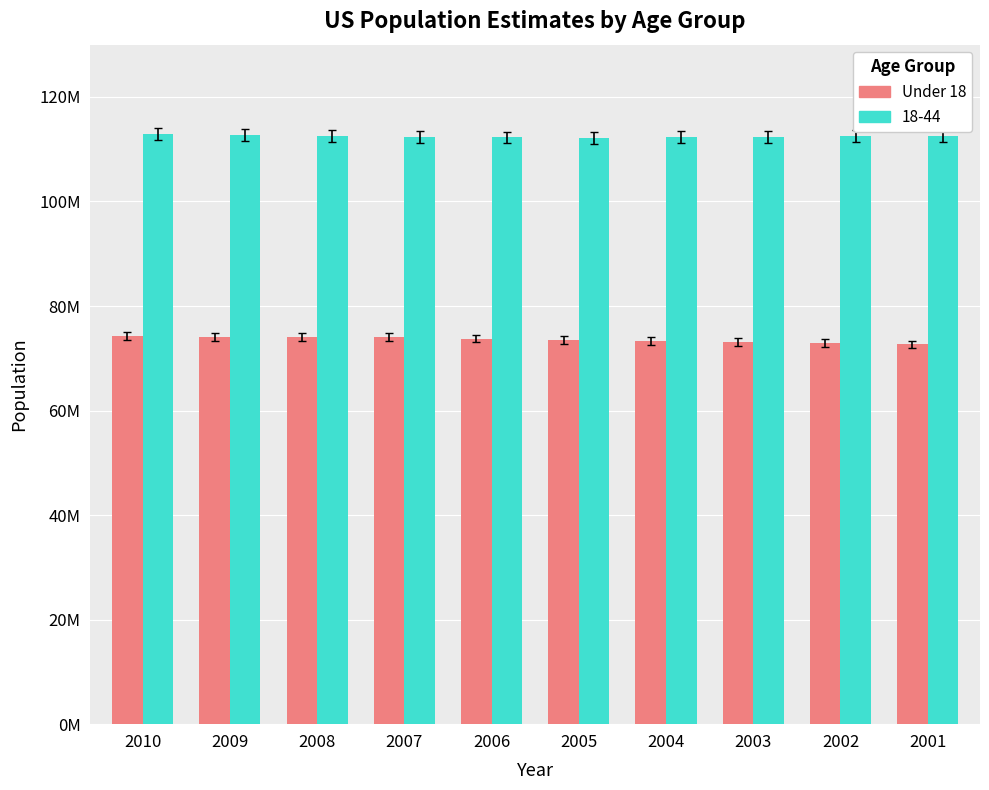

Which has a higher value, 2010 or 2006?

2010